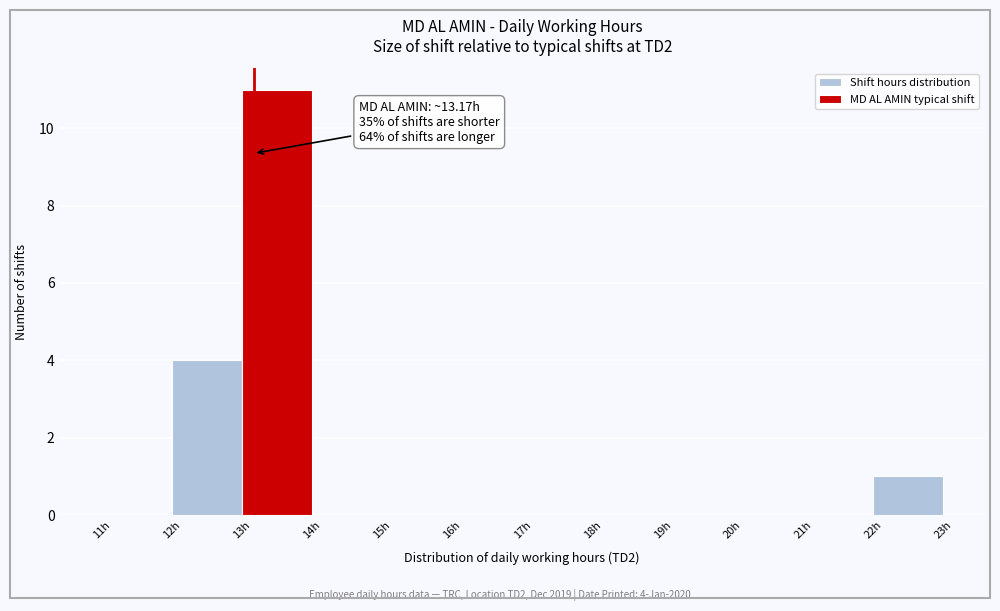

Over which range of the x-axis is the bar tallest?

13 to 14